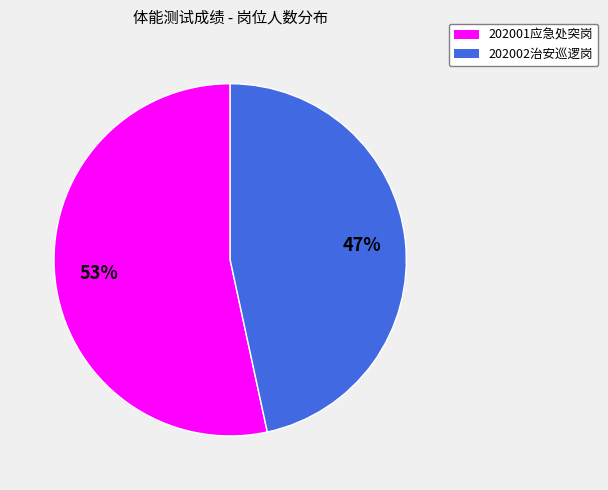

What percentage is the 202002治安巡逻岗 slice, to the nearest percent?

47%